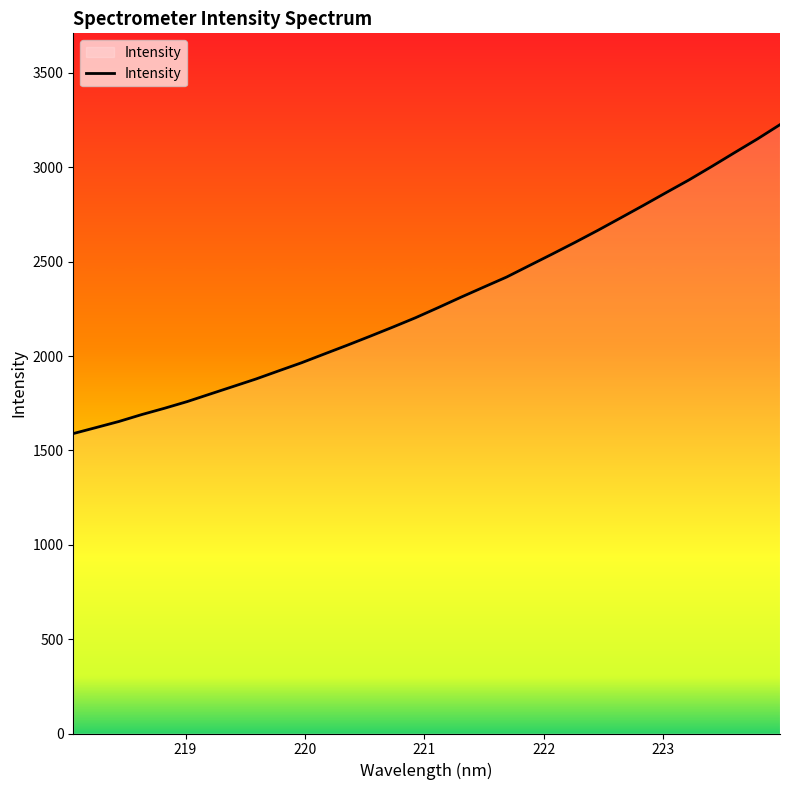

What is the difference between the maximum and minimum values?

1636.8